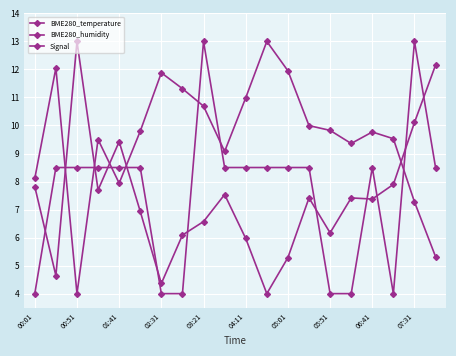

True or false: Signal has more than 2 interior local peaks.

True